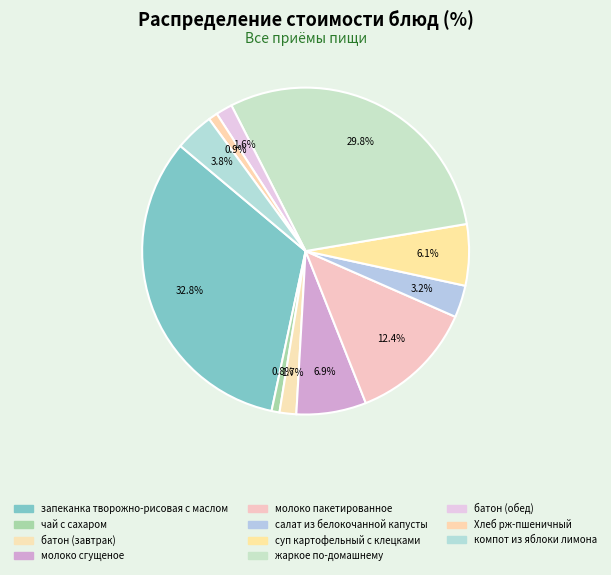

Which slice is the largest?

запеканка творожно-рисовая с маслом